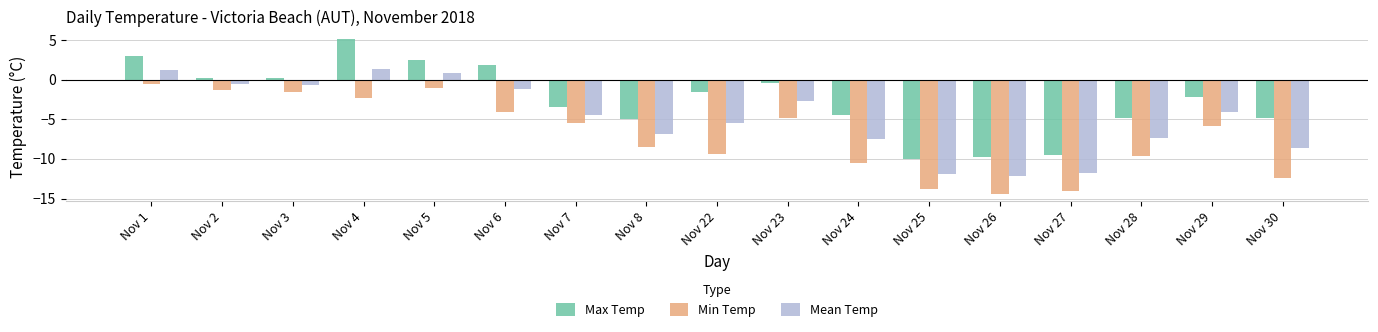

What is the value of the Max Temp bar at the 15th from the left?

-4.9